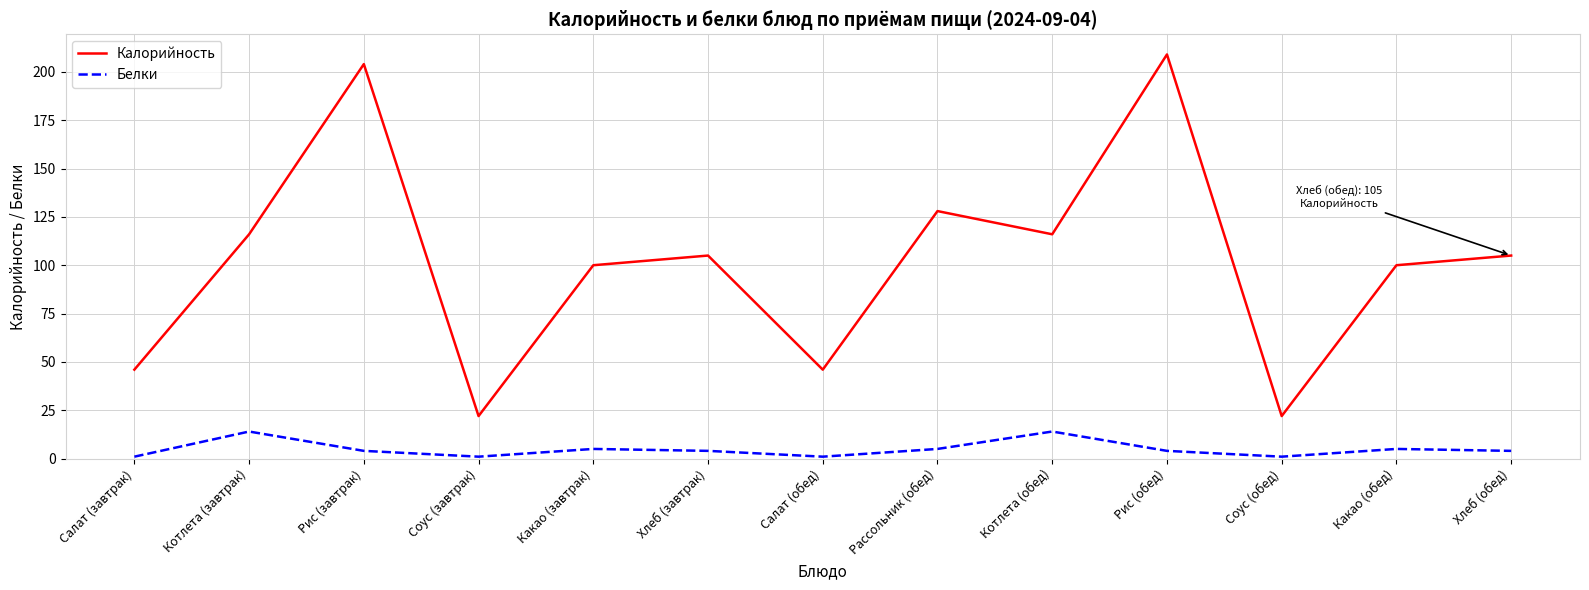

What is the maximum value for Белки?

14